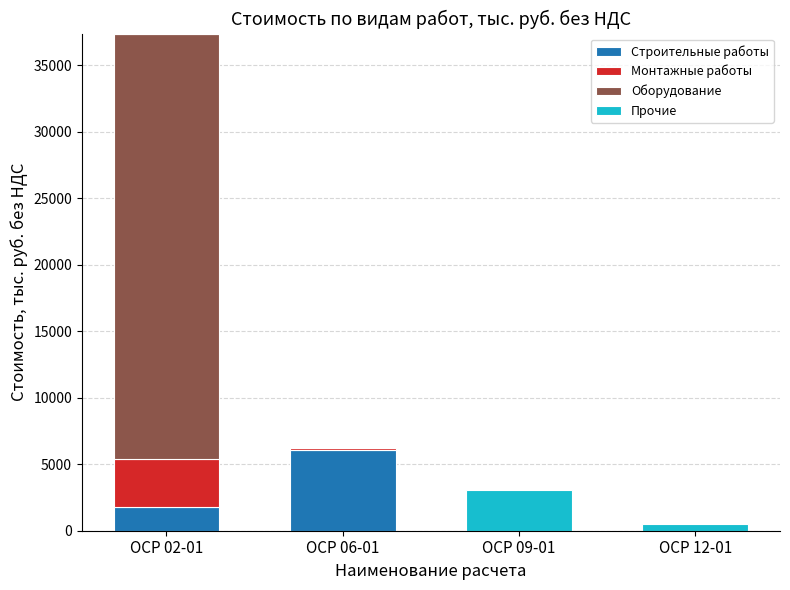

What is the sum of all Строительные работы values?

7835.3